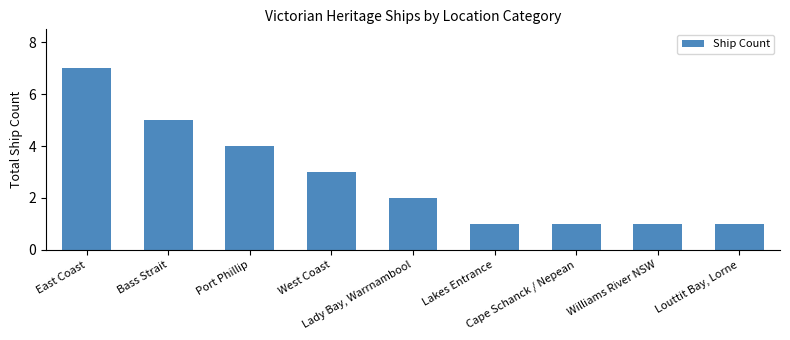

What is the maximum value shown in the chart?

7